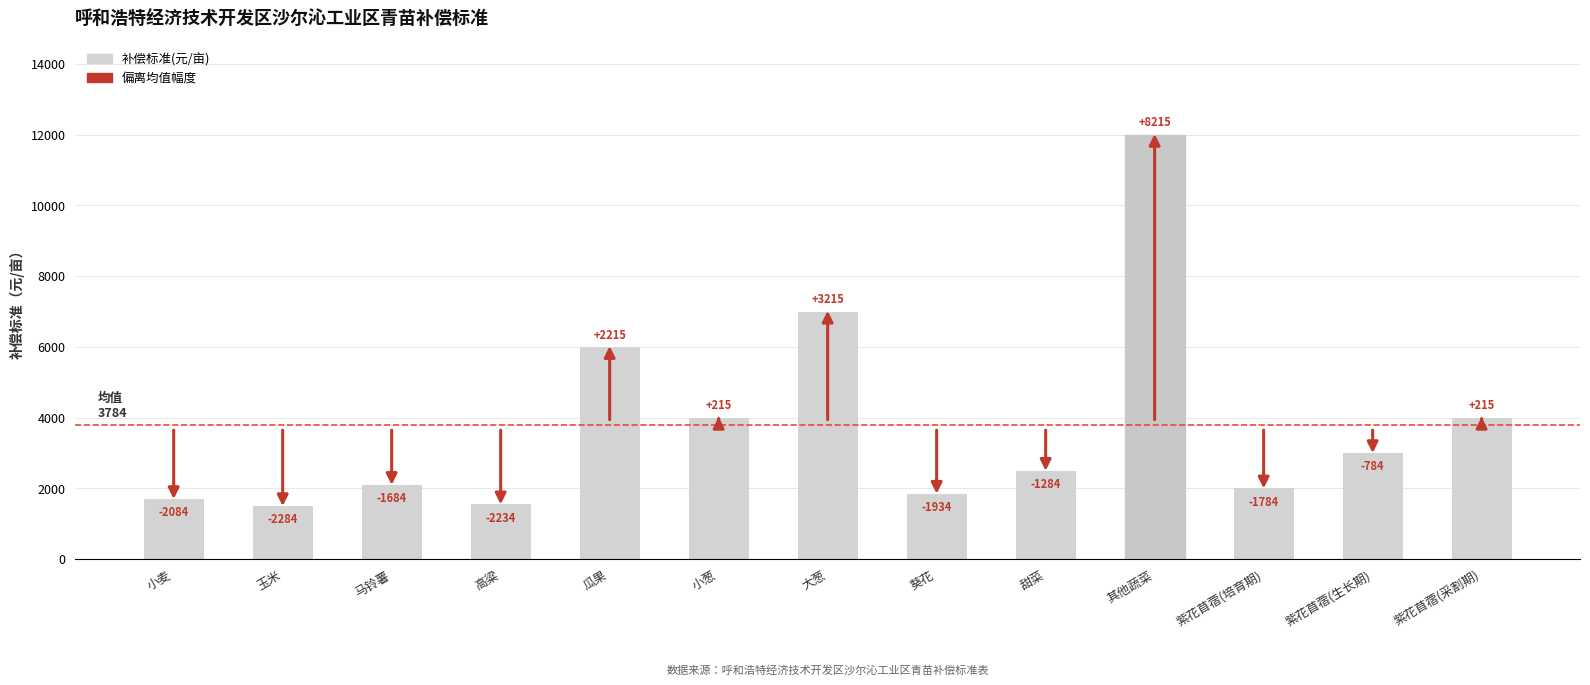

What is the ratio of the value at 马铃薯 to the value at 小葱?

0.5